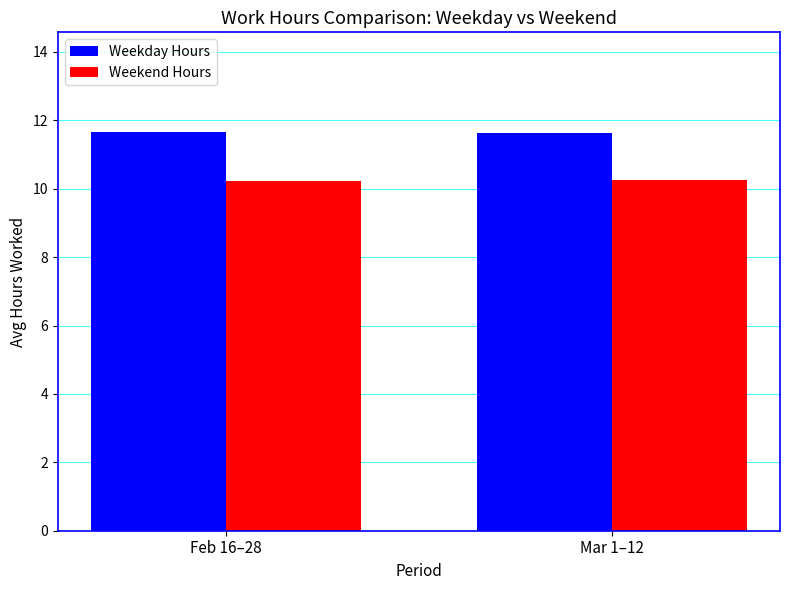

What is the total value across all series at Feb 16–28?

21.9